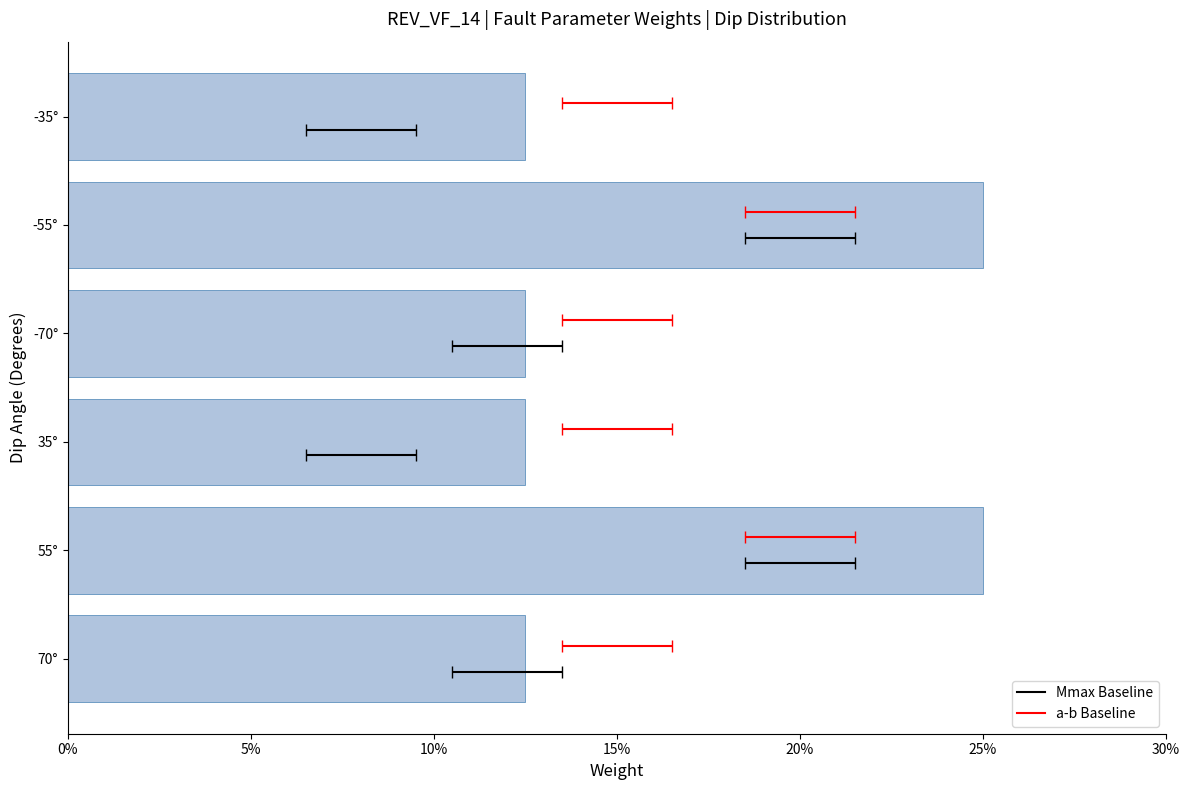

The value at 55° is 0.1. True or false?

False